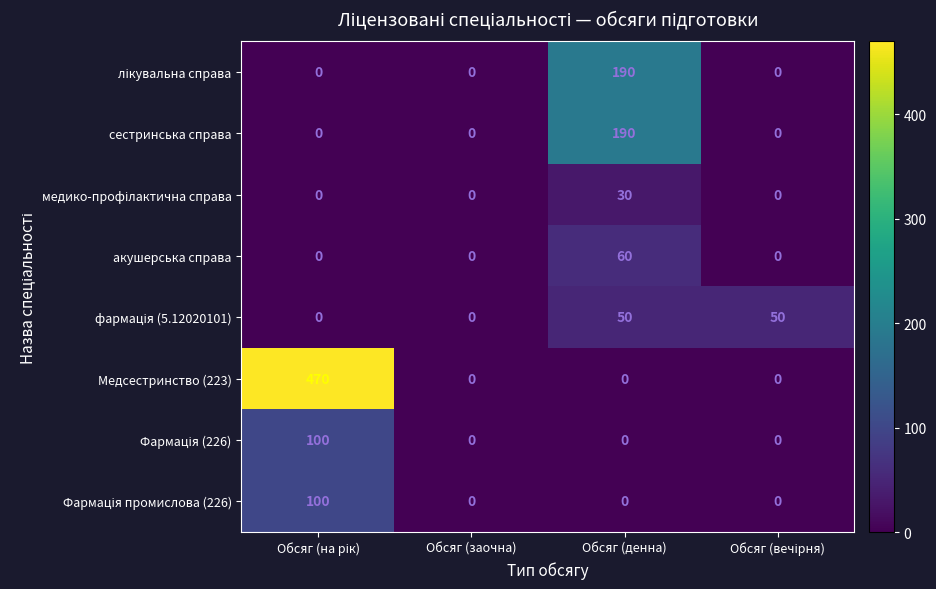

Which series has the largest range (max minus min)?

Медсестринство (223)